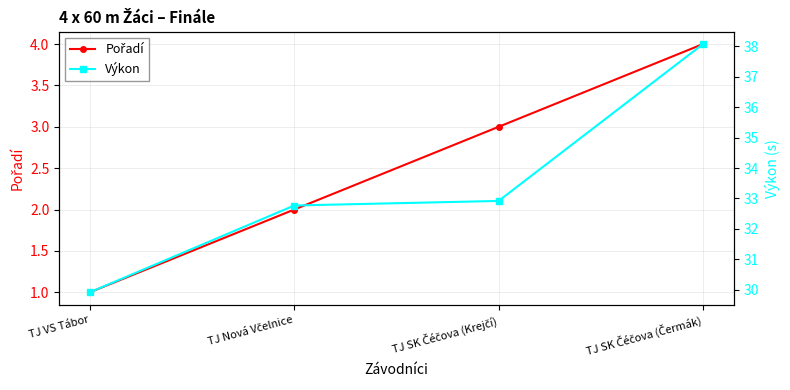

What is the minimum value for Výkon?

29.9